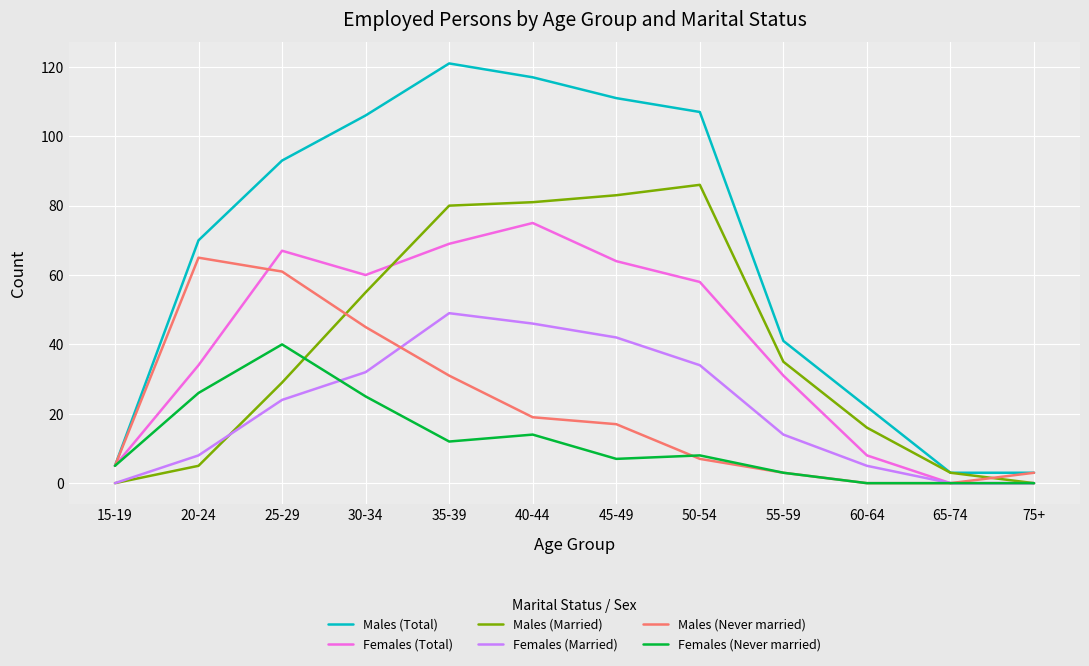

Which category has the highest value in the Males (Married) series?

50-54